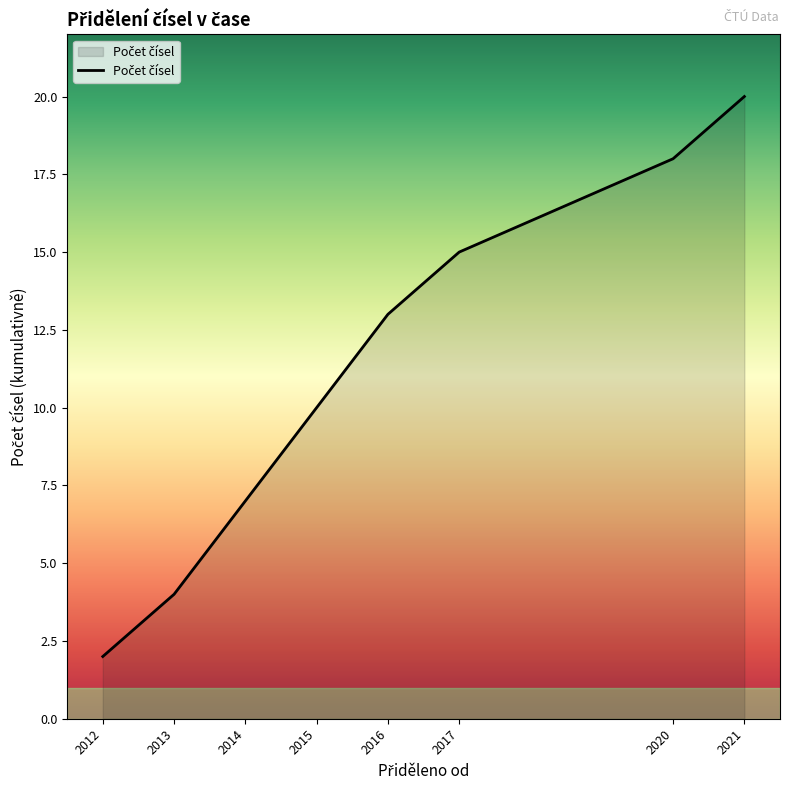

Between 2015 and 2020, which is larger?

2020